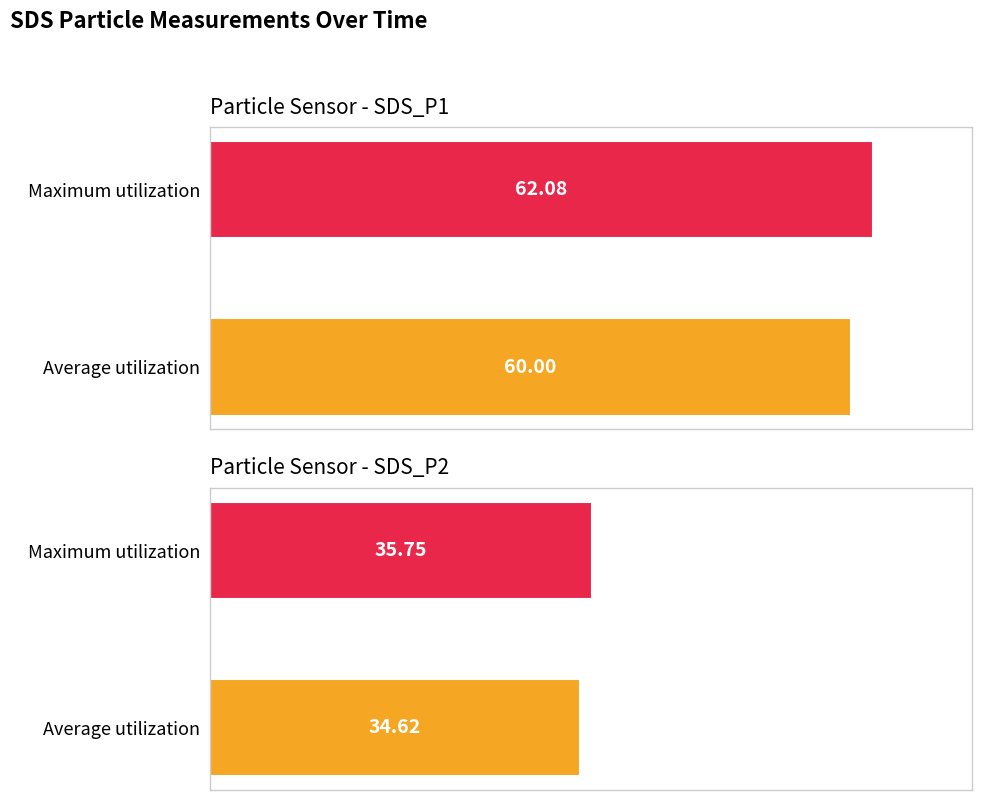

Is it true that SDS_P1 equals 32.5 at 00:26?

False